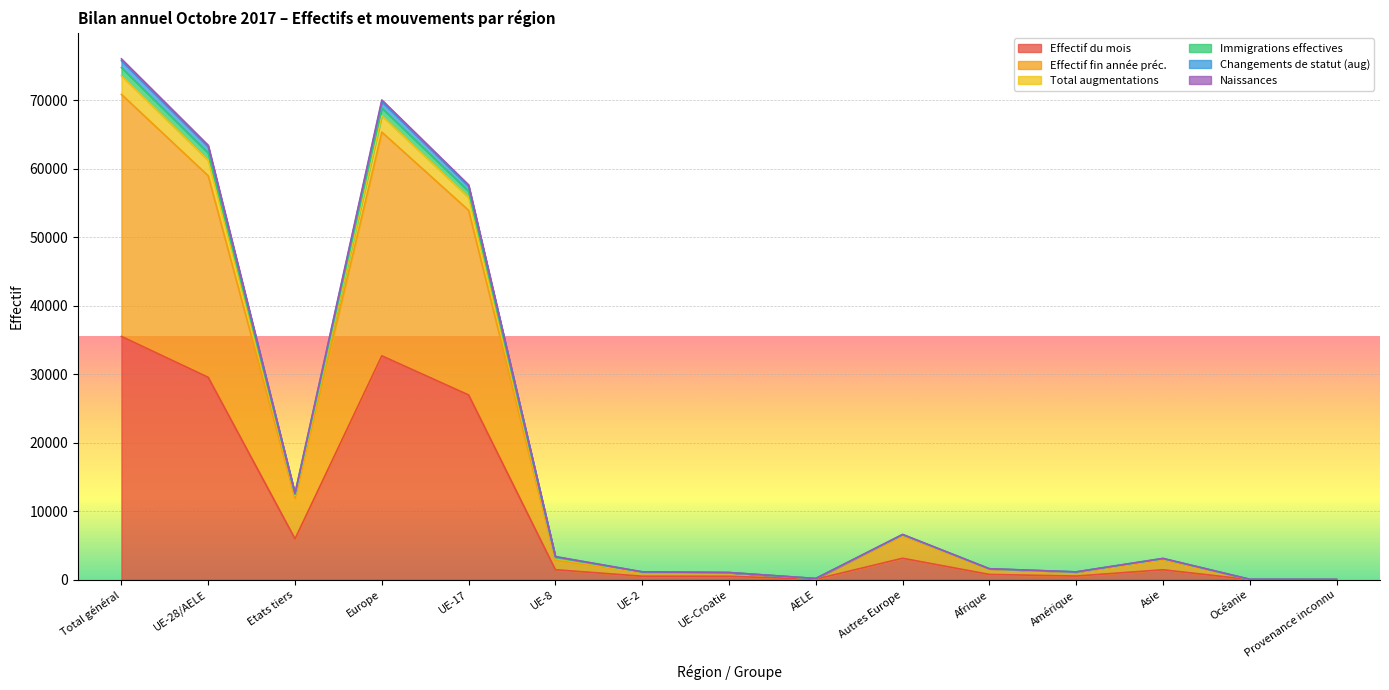

Which category has the highest value across all series?

Total général